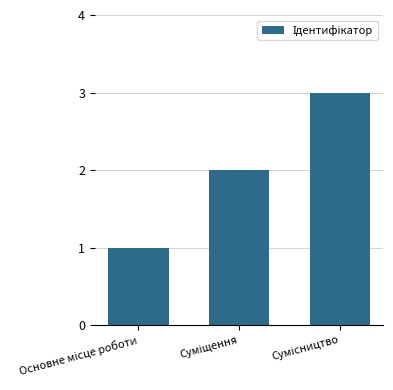

What is the greatest value displayed?

3